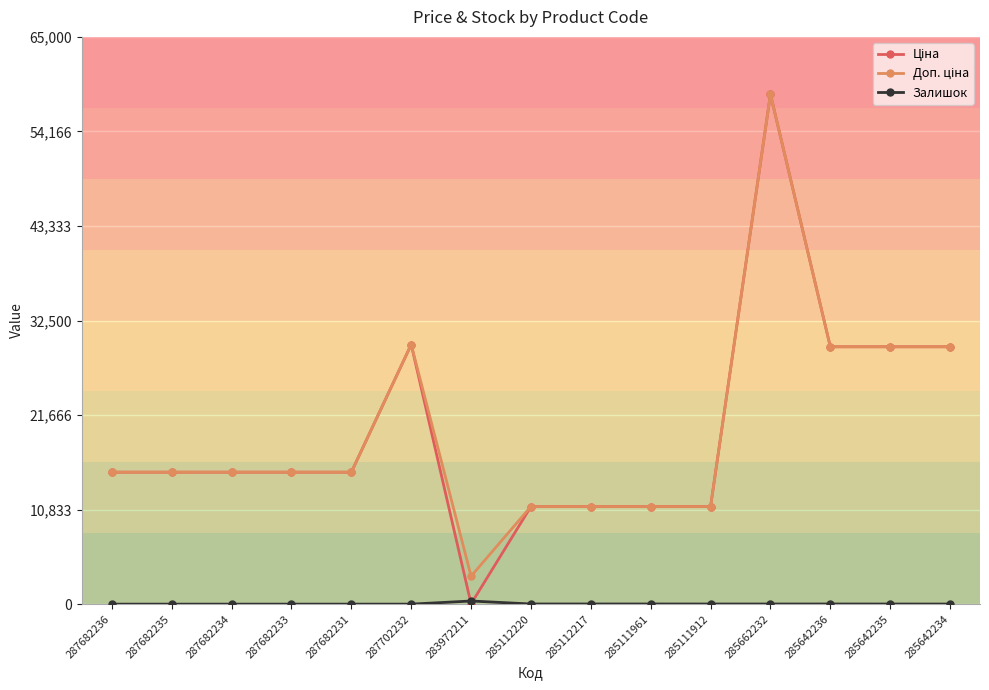

Which label corresponds to the largest value in the chart?

285662232